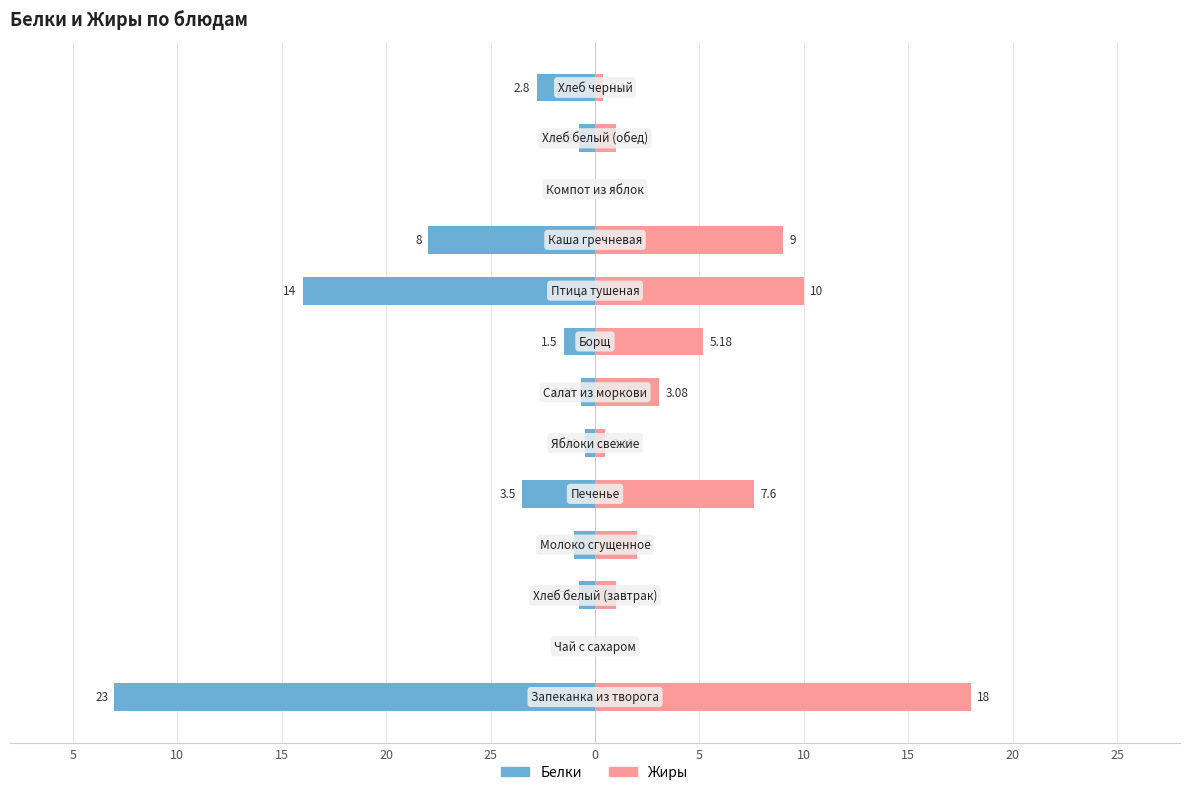

The value of Жиры at 11 is 0.7. True or false?

False